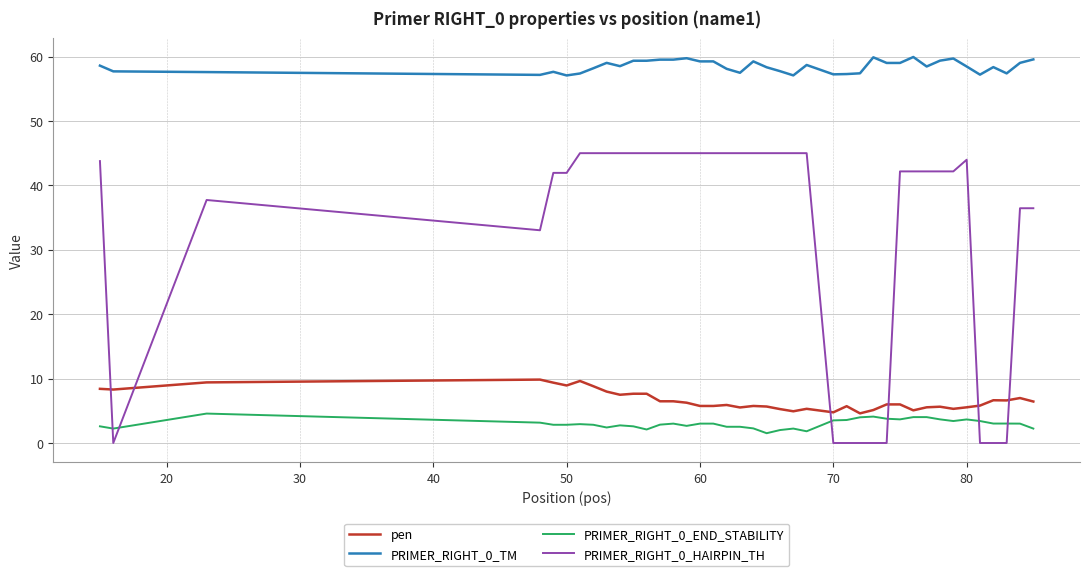

What is the maximum value for PRIMER_RIGHT_0_TM?

59.9